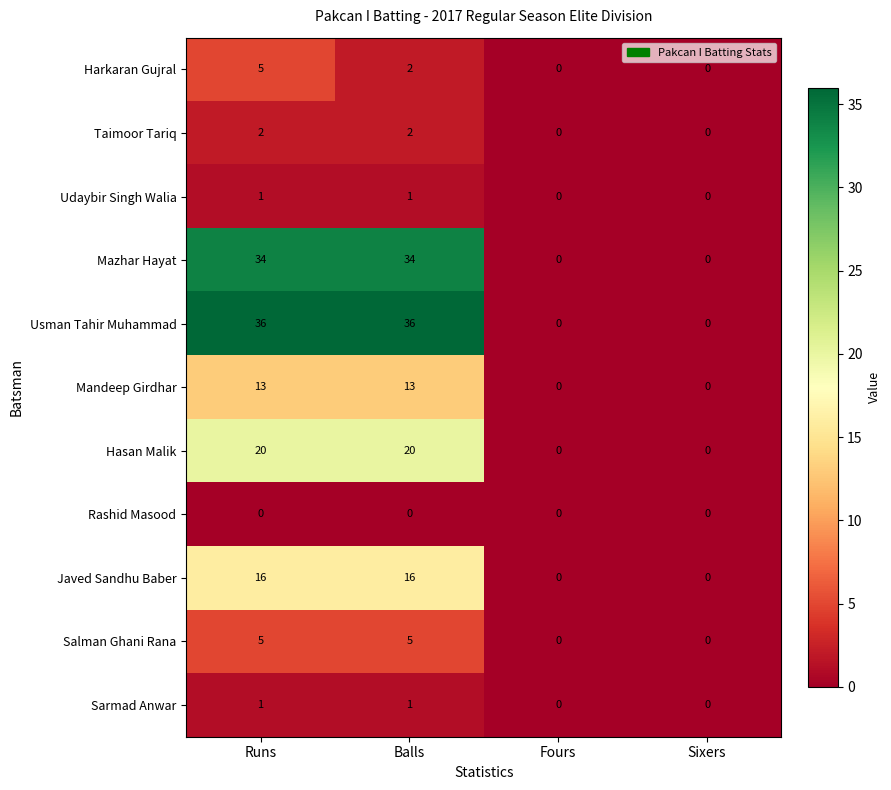

Count the number of data series in this chart.

11